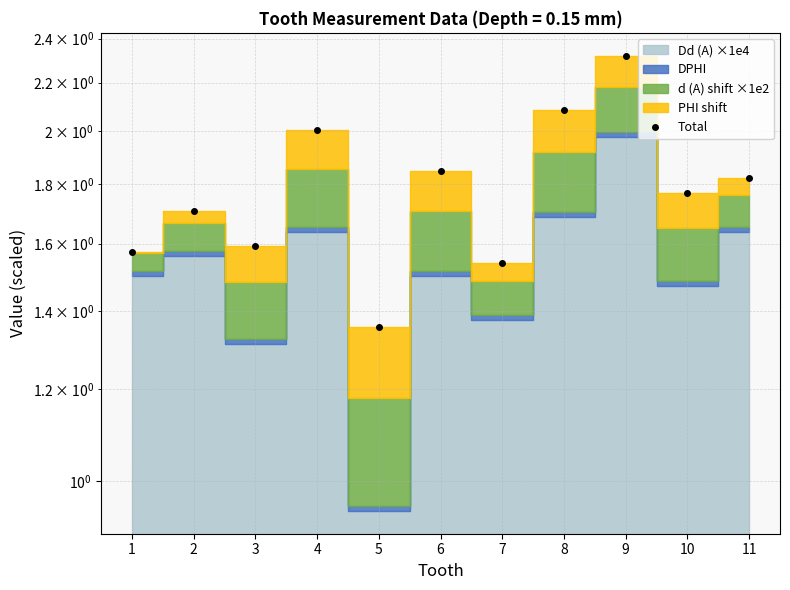

Does the chart display data point markers on the line(s)?

Yes